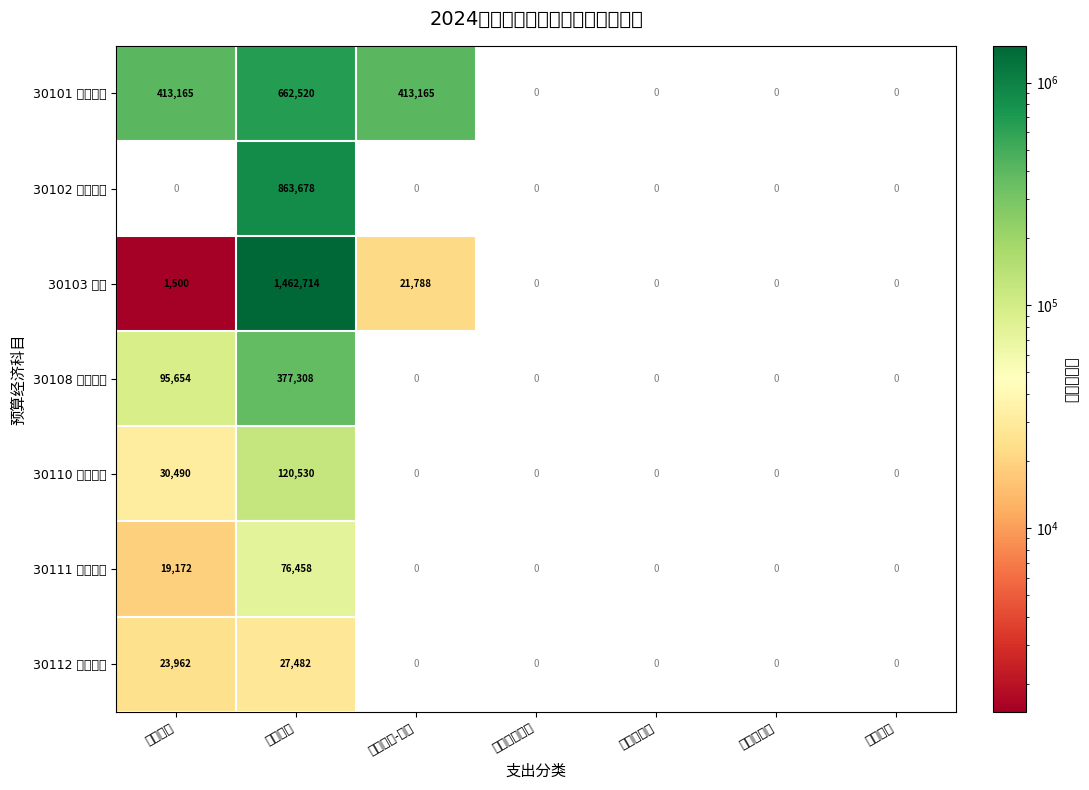

How many categories are shown in the chart?

7